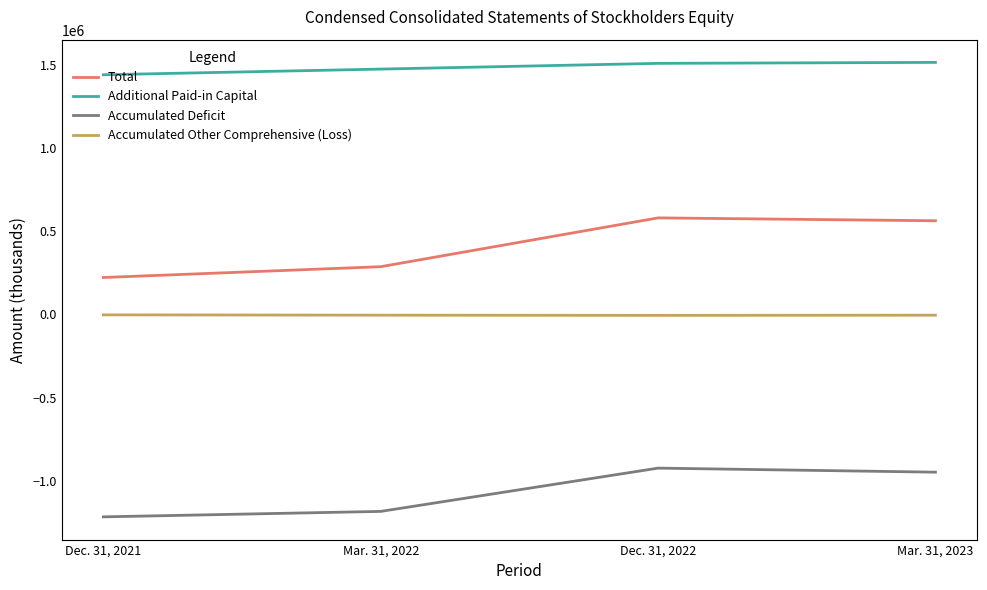

Where is Accumulated Deficit nearest to the value -1070773?

Mar. 31, 2022